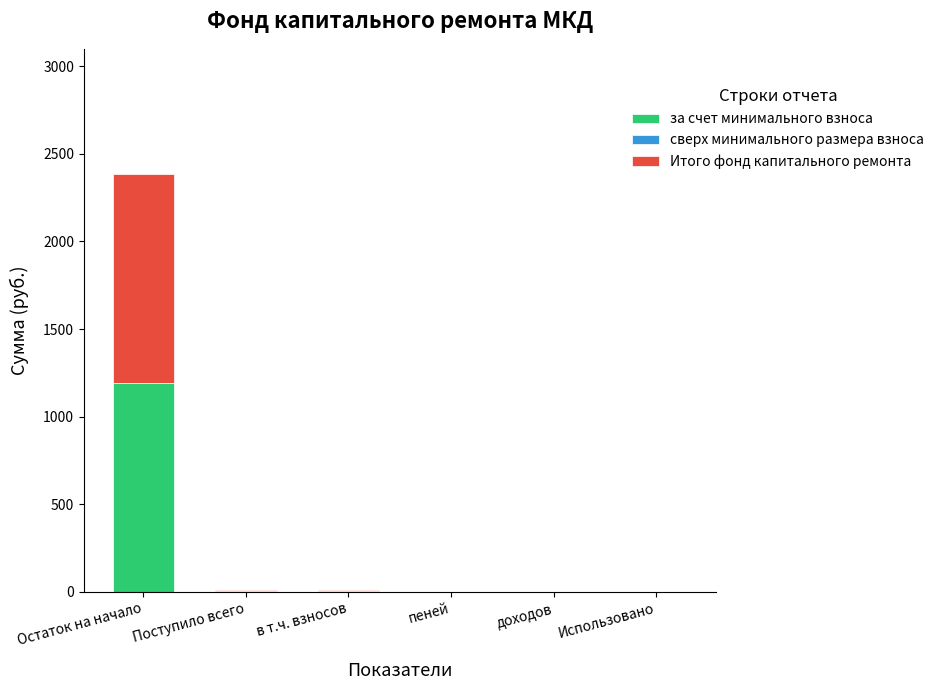

The за счет минимального взноса series shows 549.5 at Остаток на начало. True or false?

False